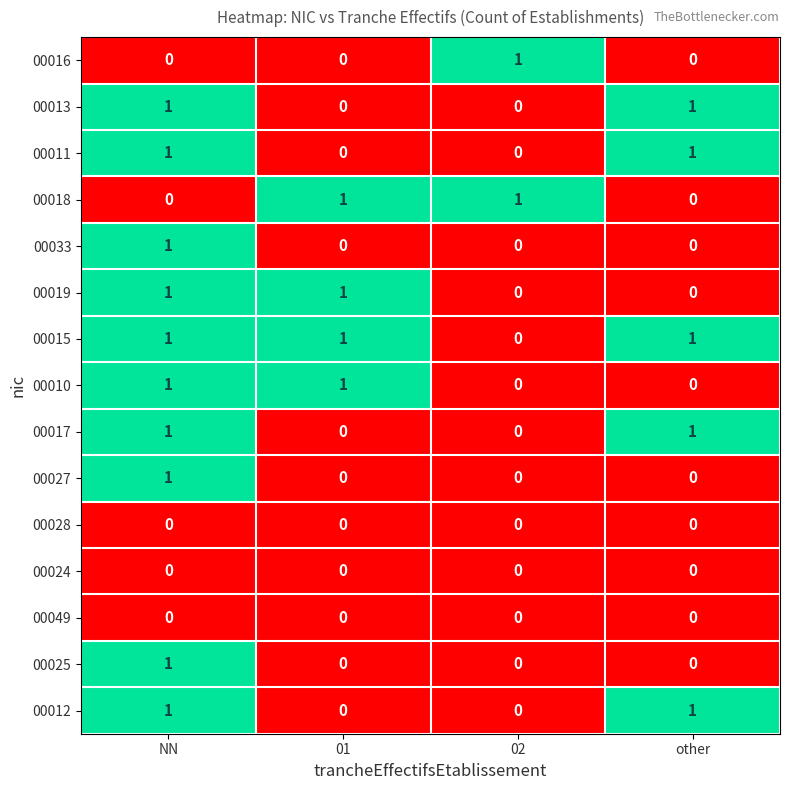

Is it true that 00027 equals 1 at 01?

False